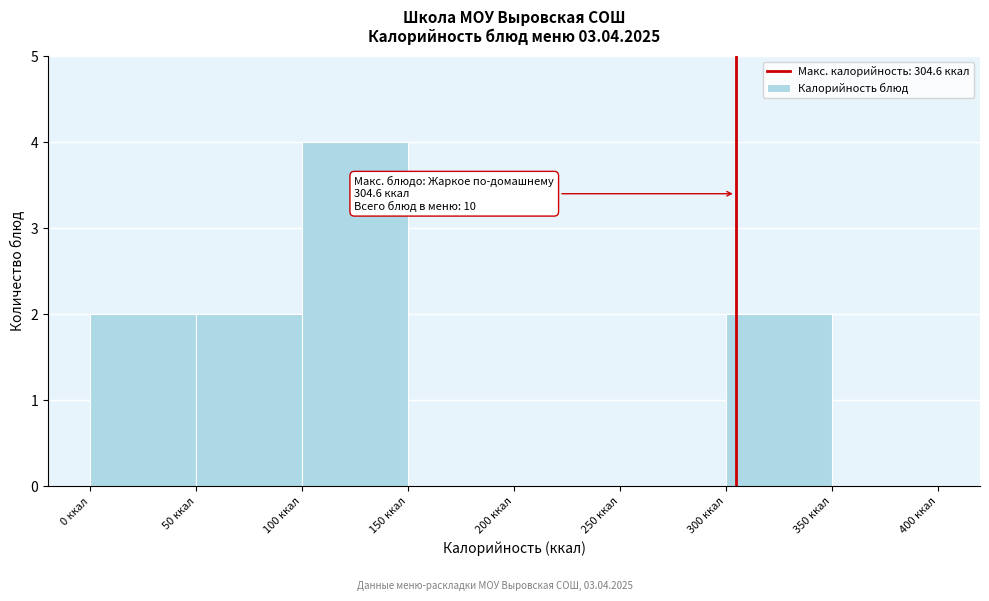

Which range on the x-axis has the tallest bar?

100 to 150